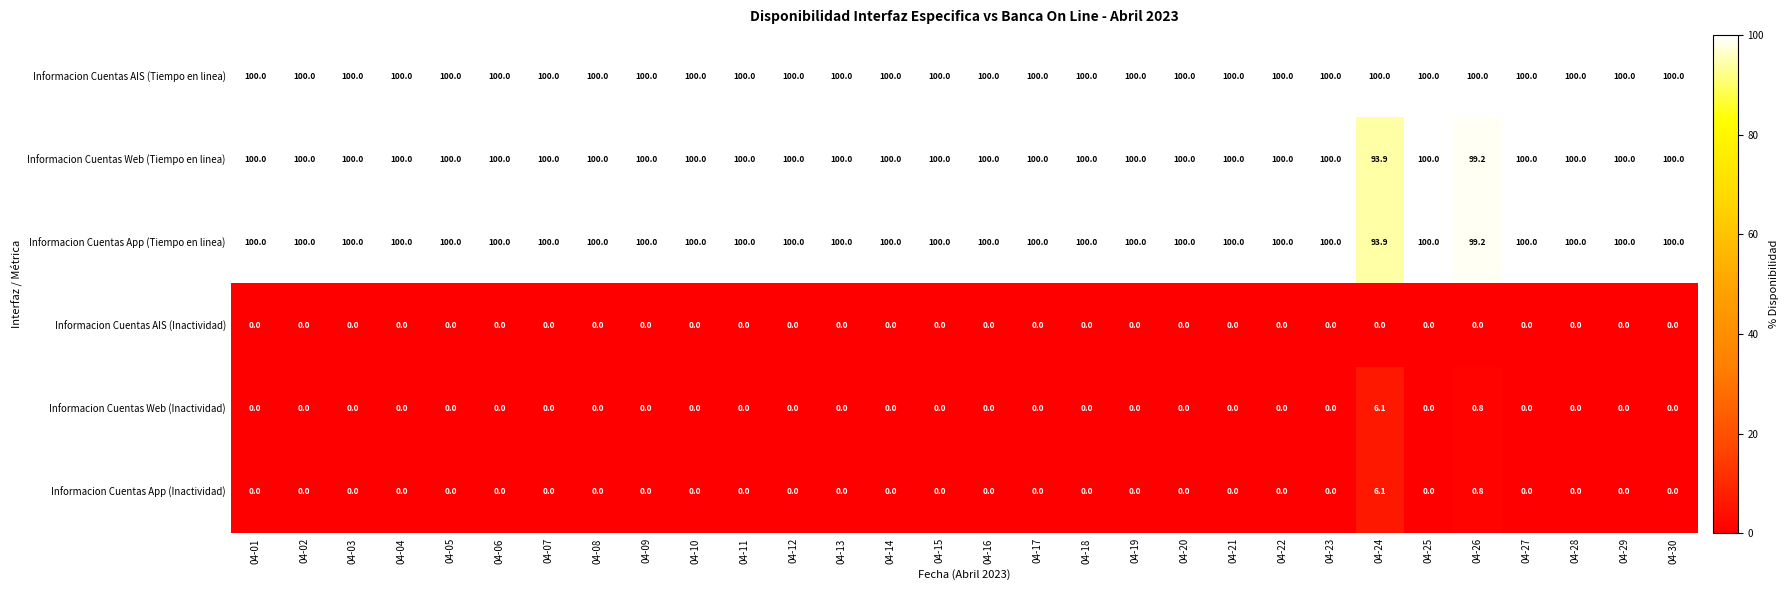

Where is Informacion Cuentas Web (Tiempo en linea) nearest to the value 96?

04-24